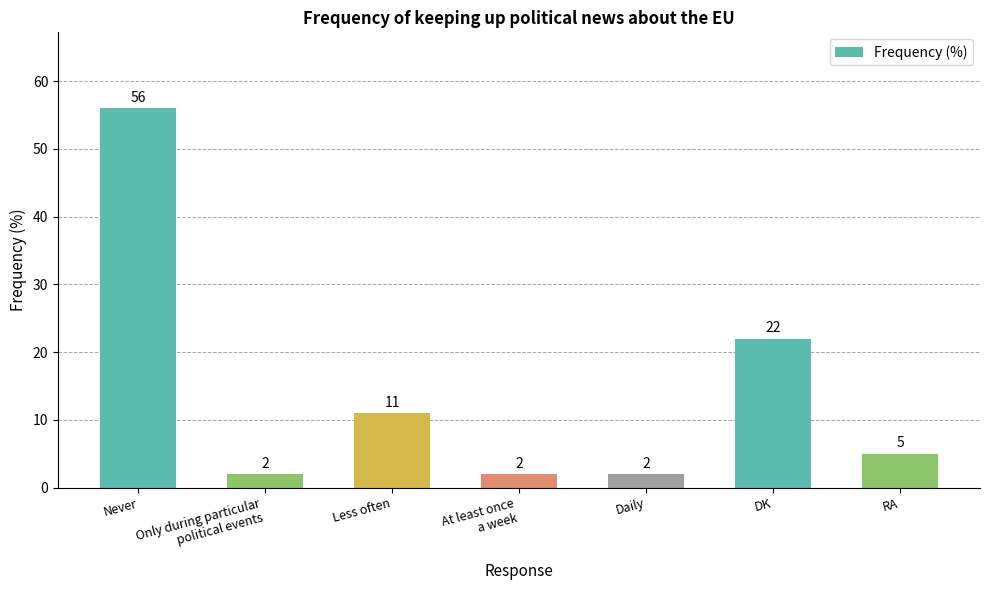

What is the sum of the values at DK and Daily?

24